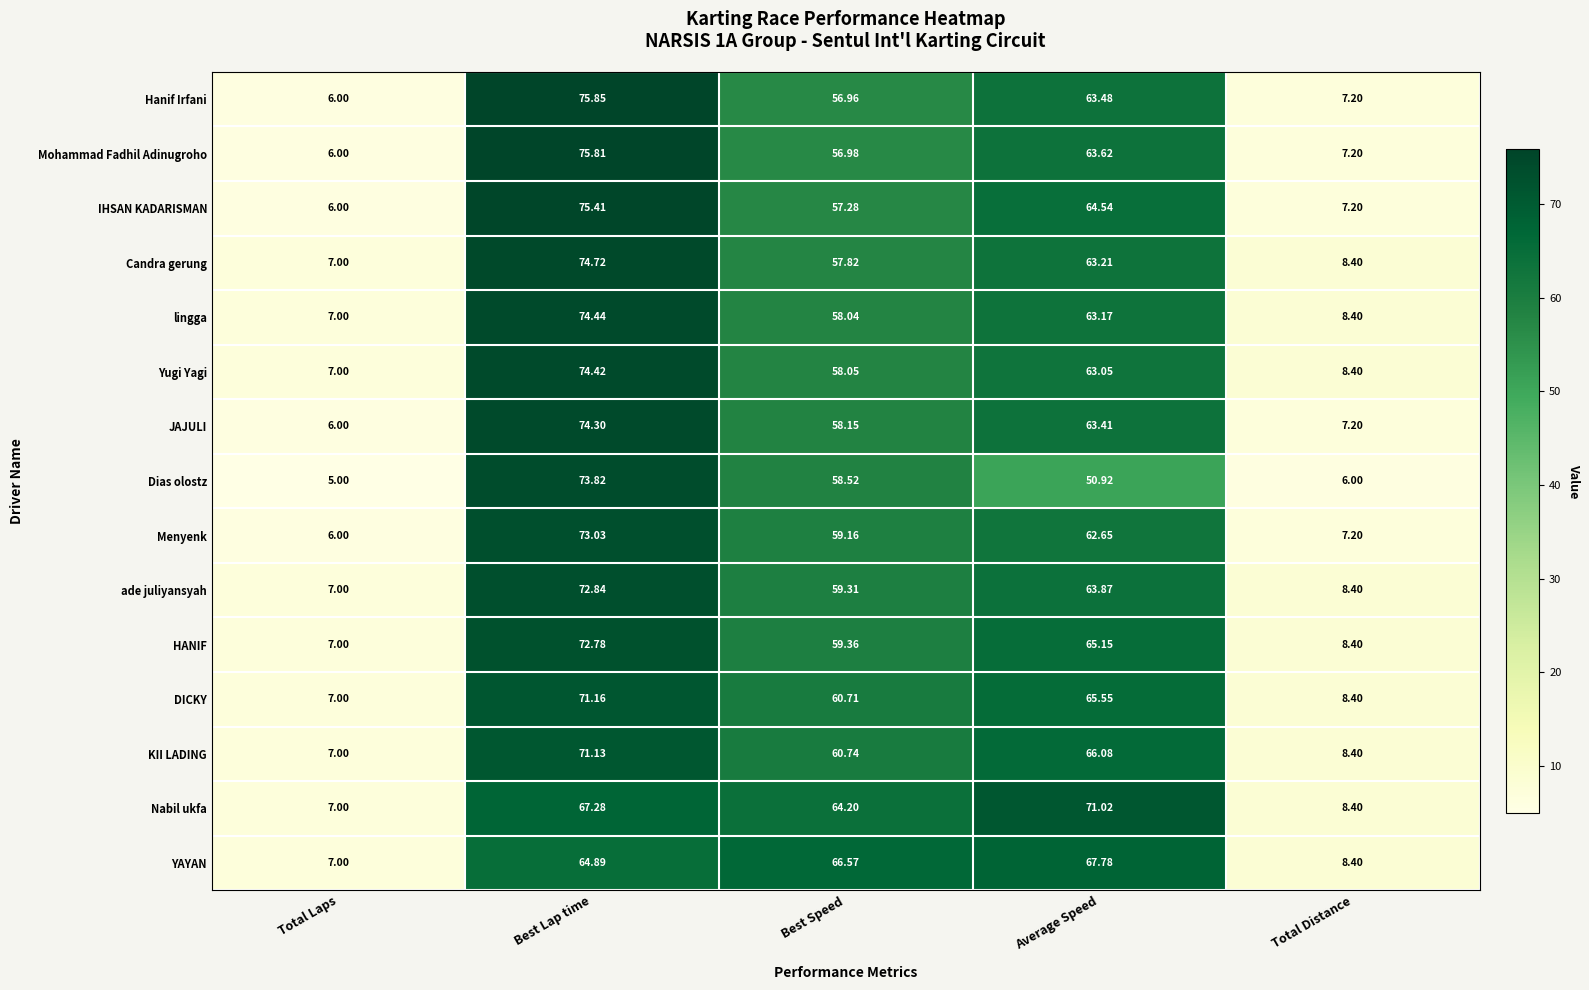

At which category is the sum across all series the highest?

Best Lap time